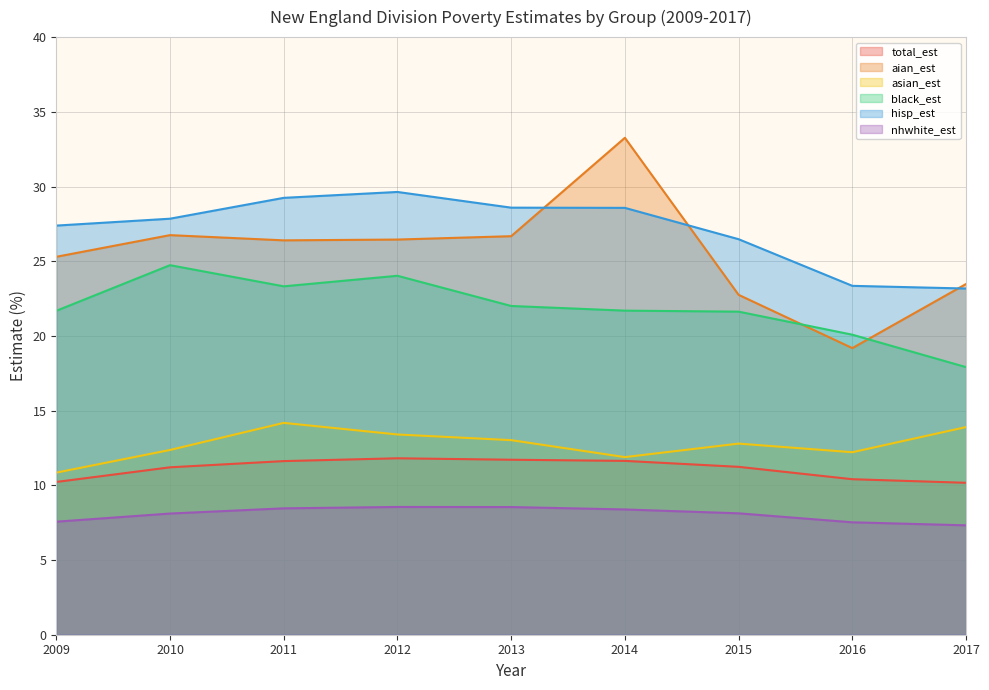

What is the total value across all series at 2013?

110.5